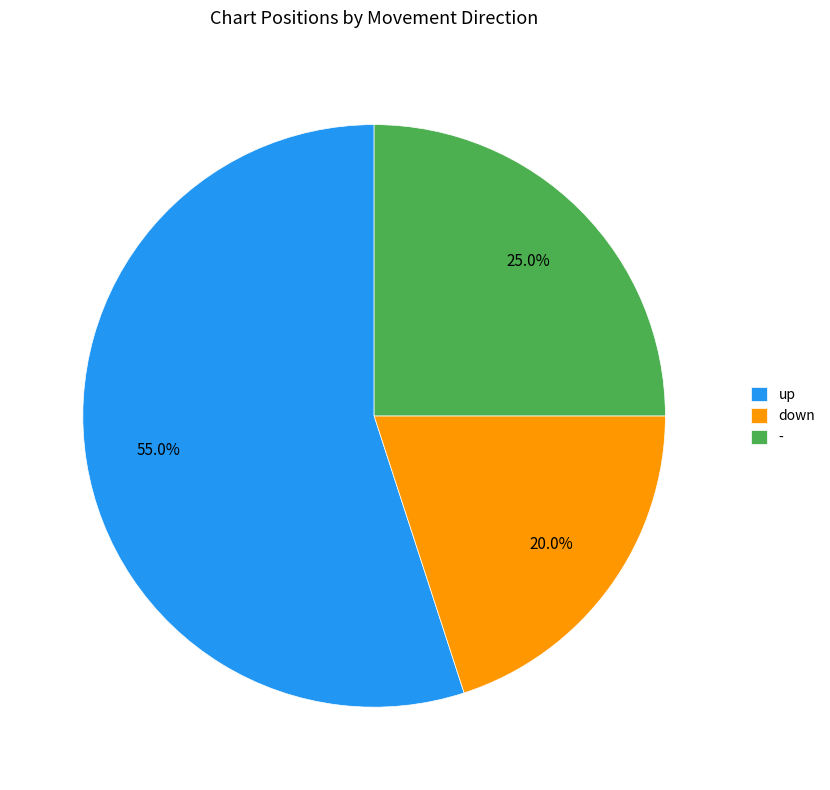

How many segments does this pie chart have?

3